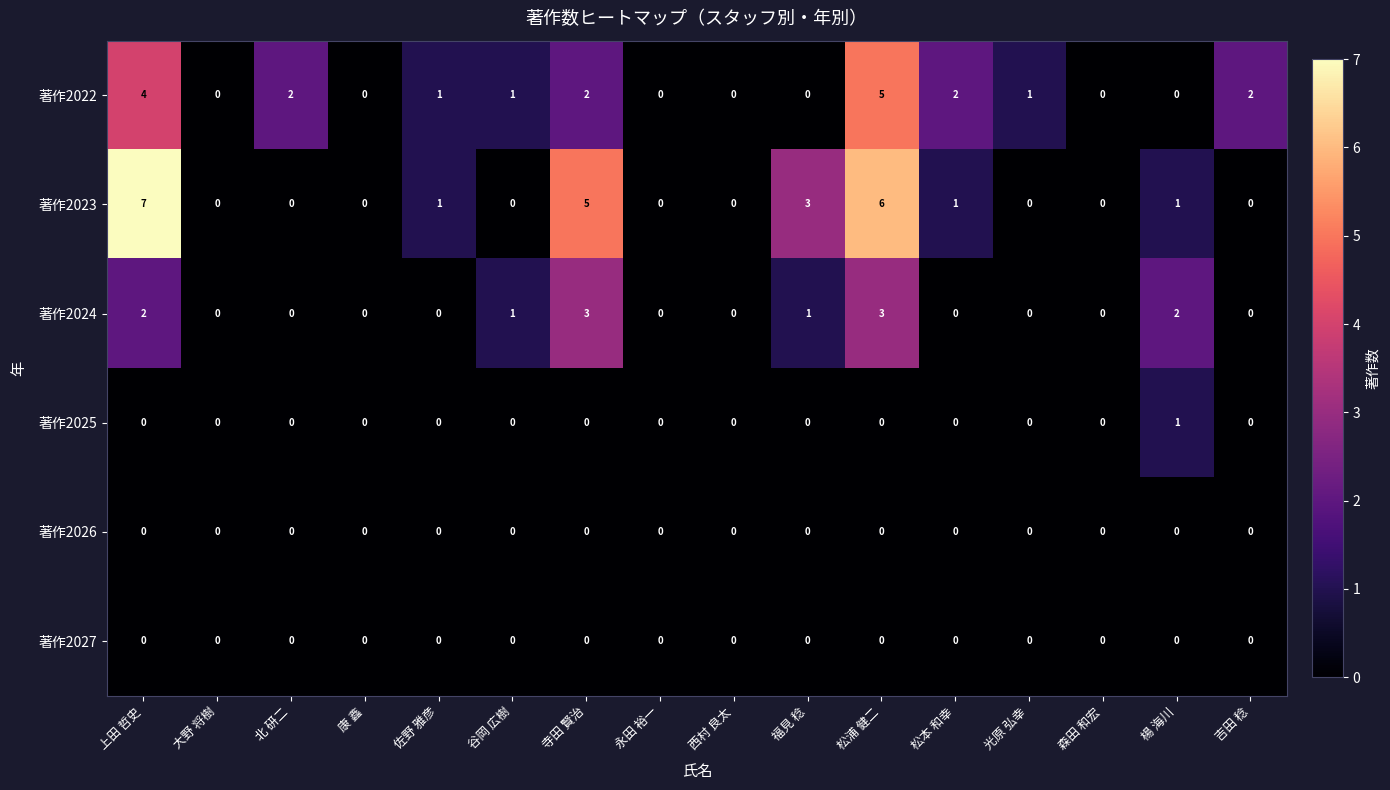

Between 松浦 健二 and 森田 和宏, which series saw the biggest shift?

著作2023